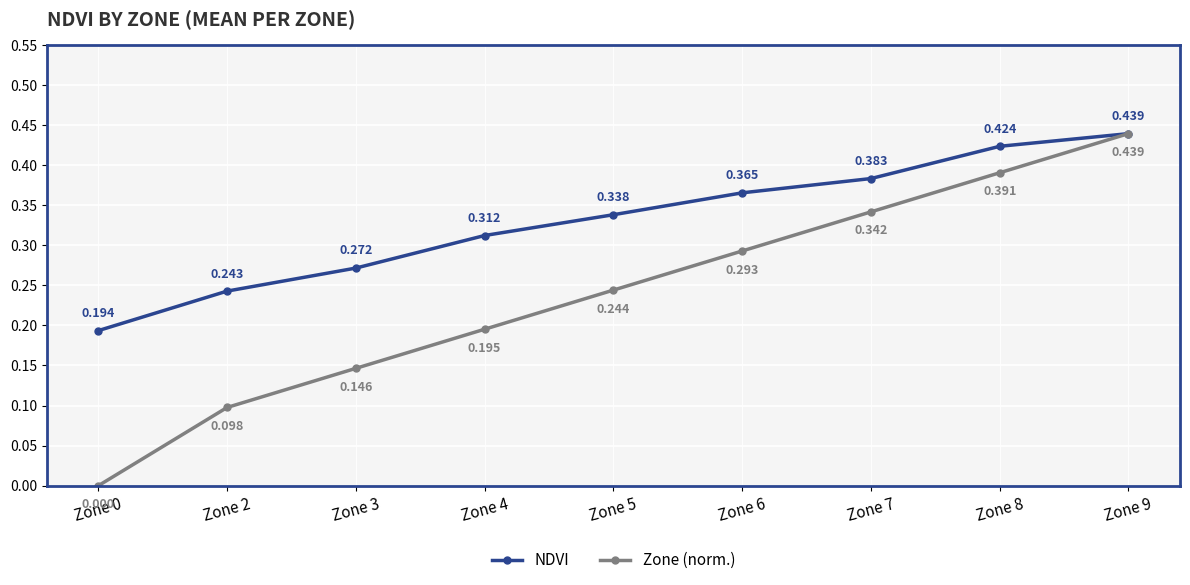

Is the value of Zone (norm.) at Zone 8 greater than the value of NDVI at Zone 9?

No